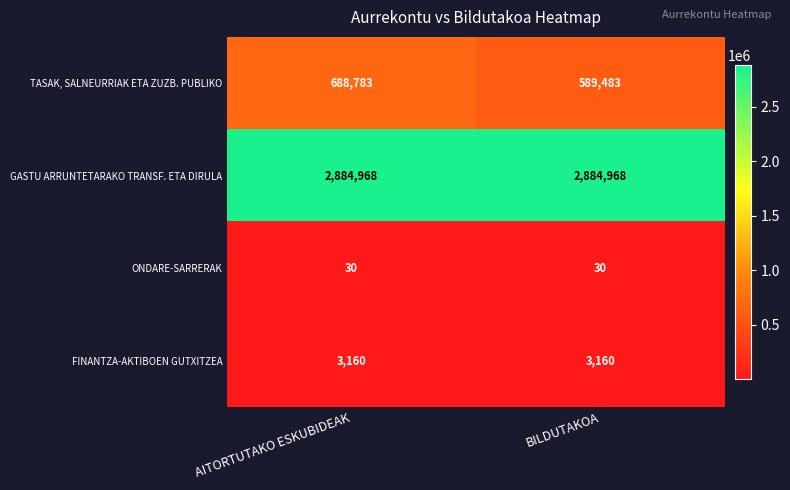

At how many categories does at least one series exceed 1466871?

2